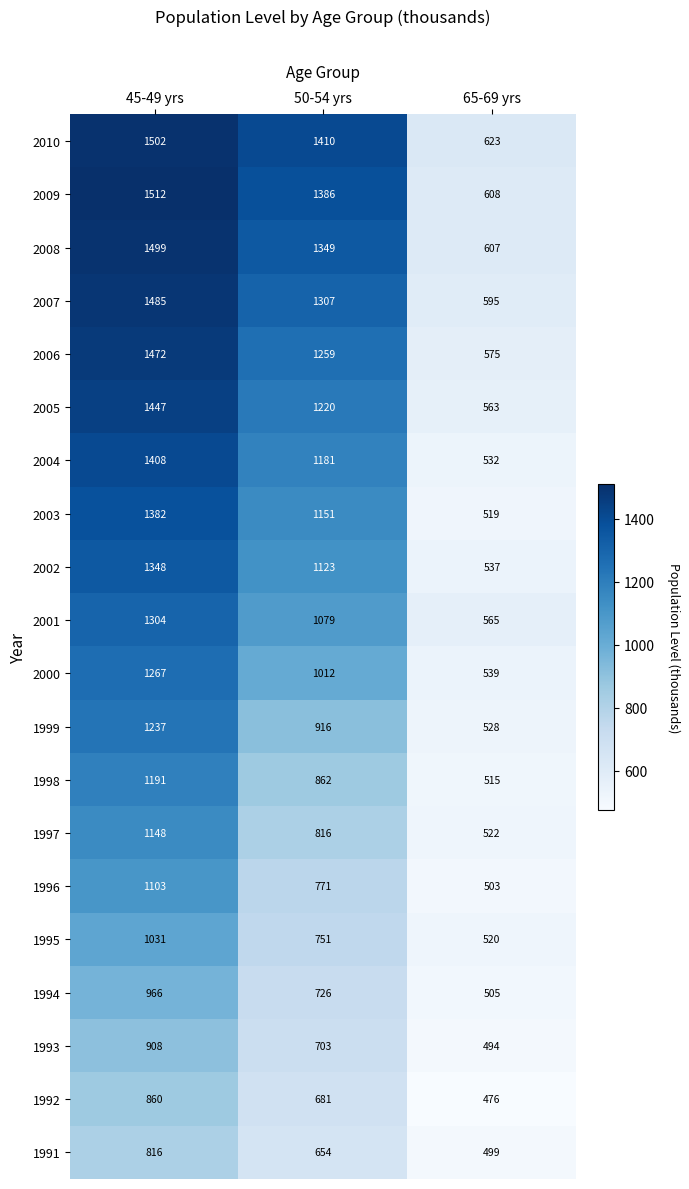

How many data points does each series have?

3